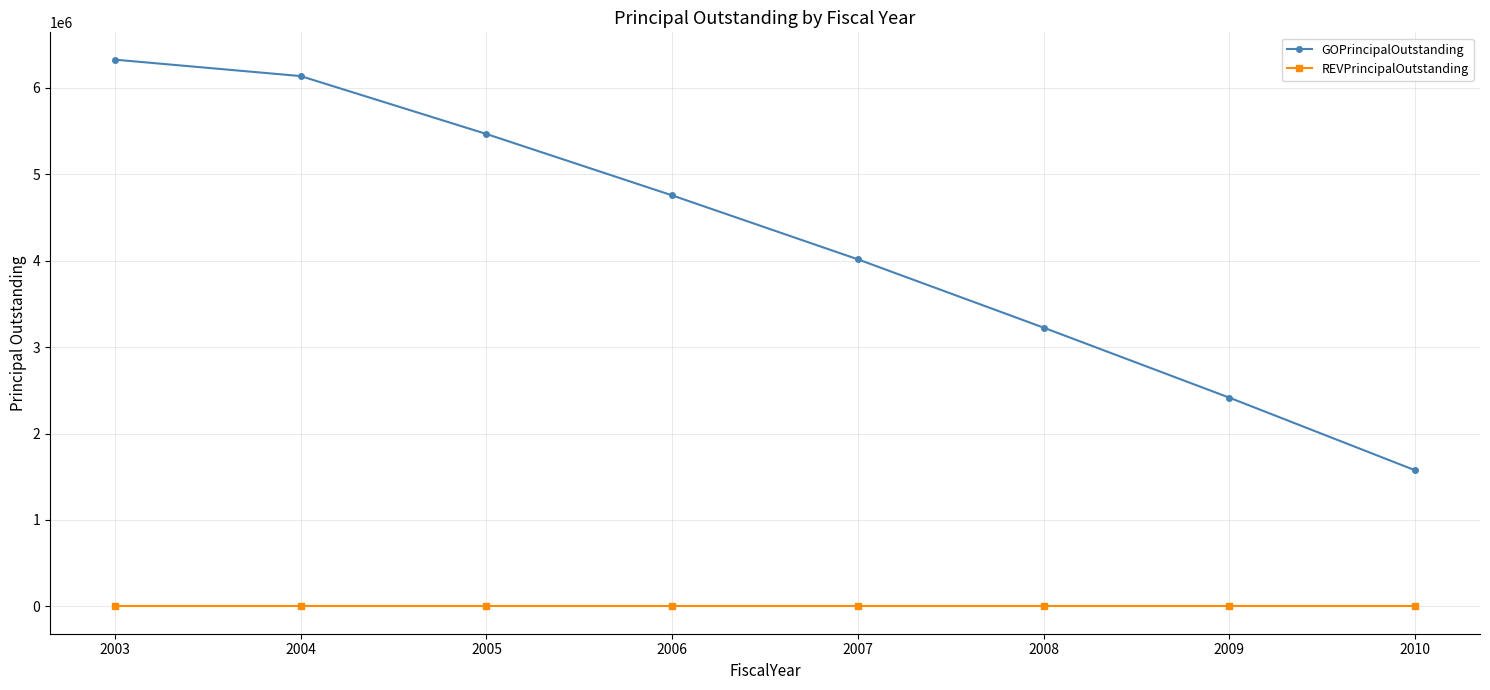

How many values in the GOPrincipalOutstanding series are below 4755000?

4